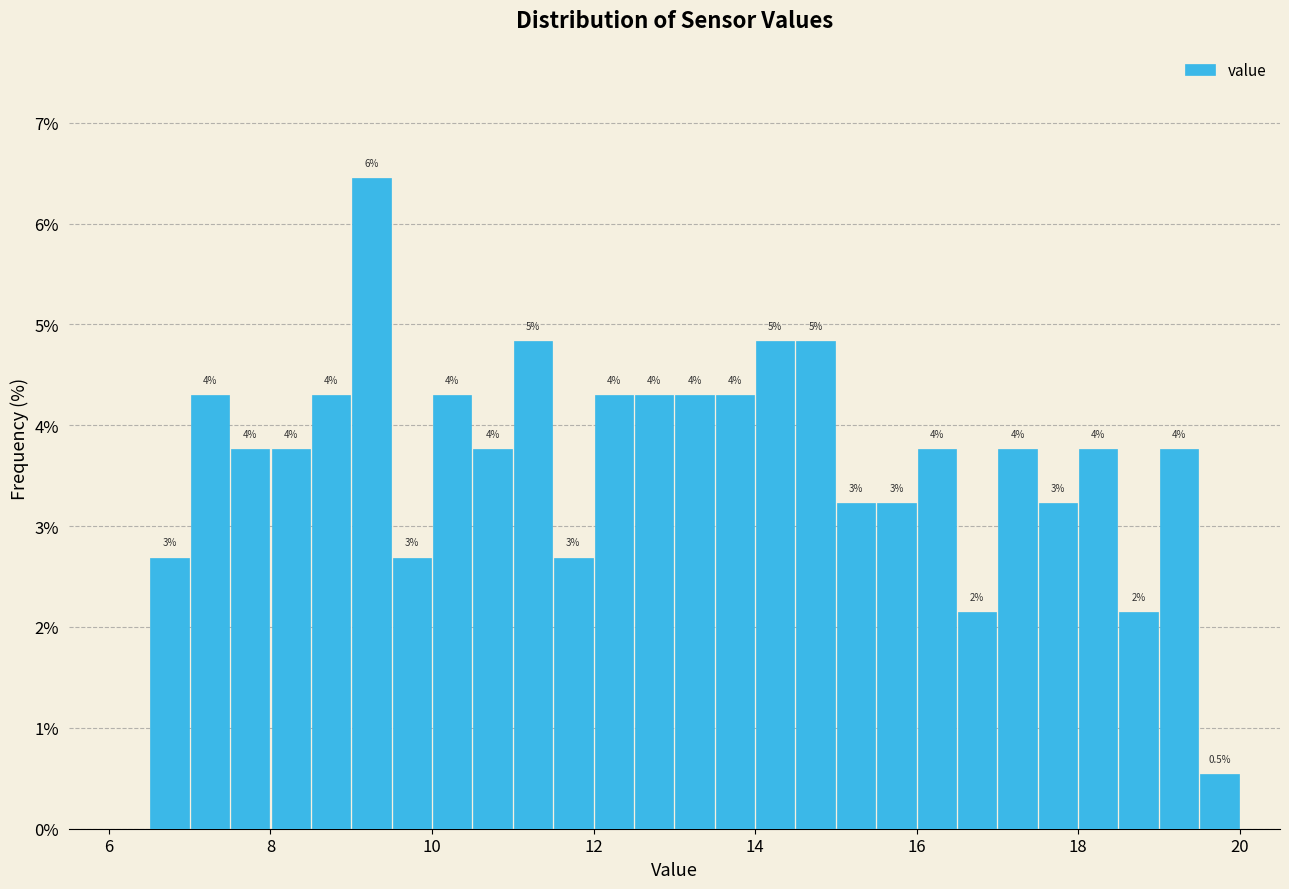

Around what value on the x-axis is the tallest bar? Give the approximate position of its centre, as read against the axis.

9.2